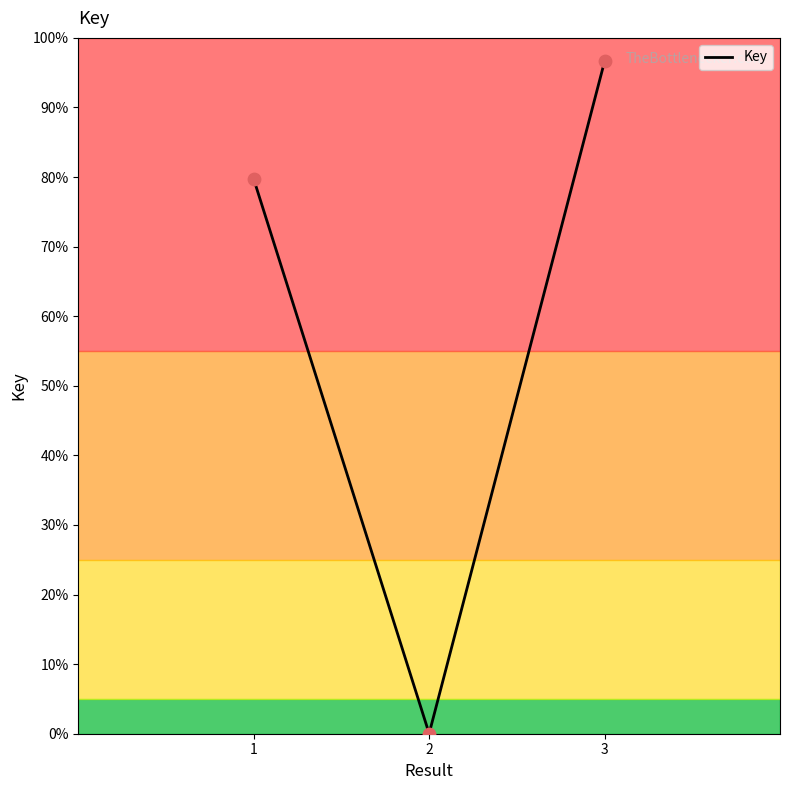

What is the change in value from 1 to 2?

-19921866